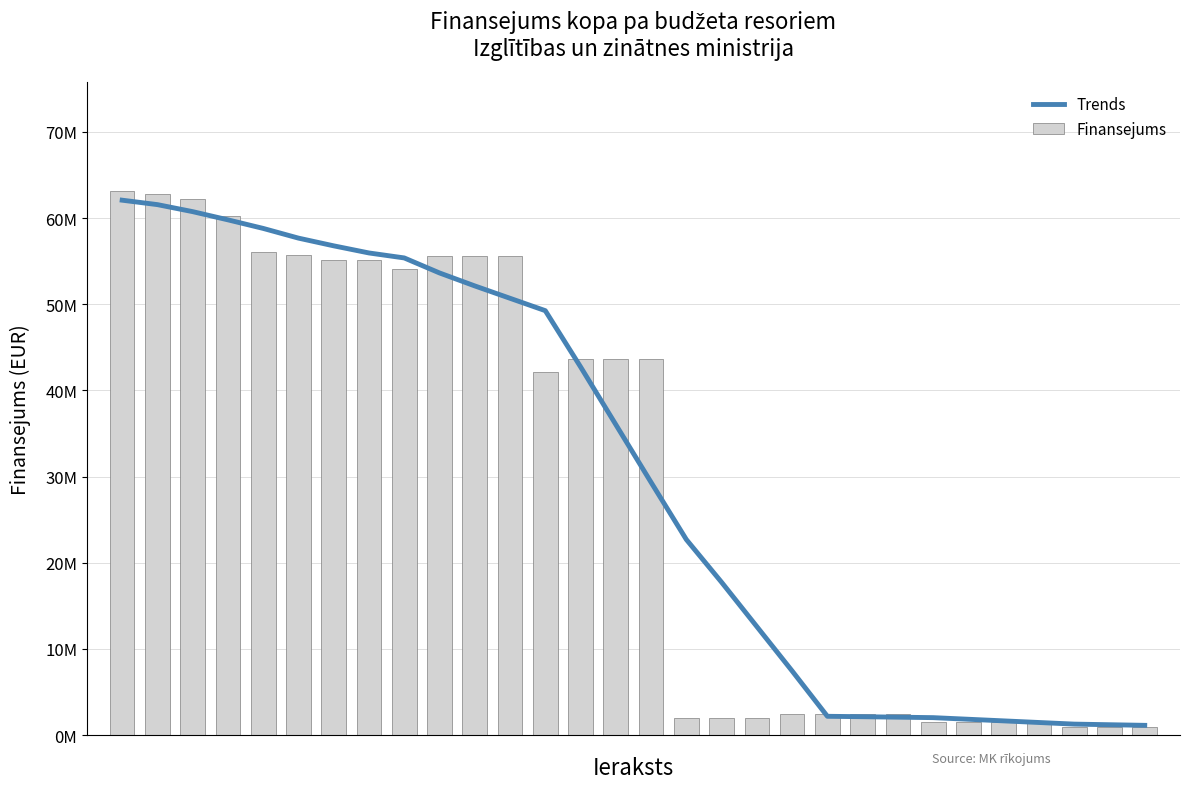

Is it true that Finansejums equals 1566662 at 23?

True